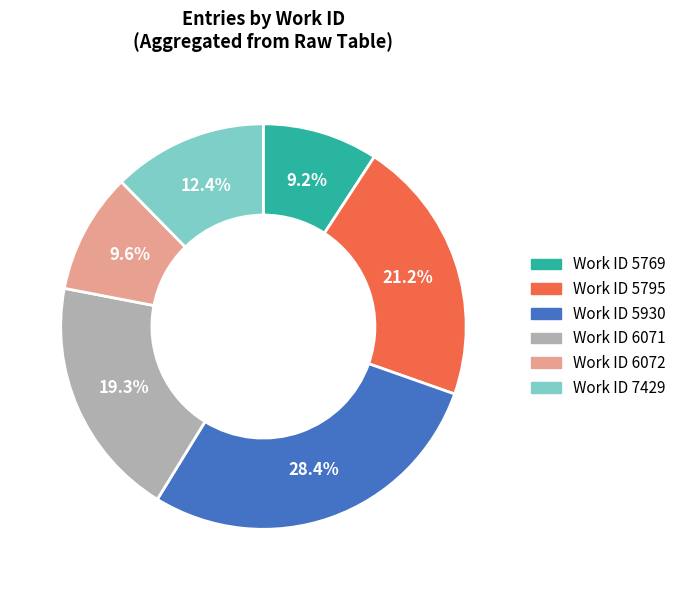

To the nearest percent, what is the average slice percentage?

17%